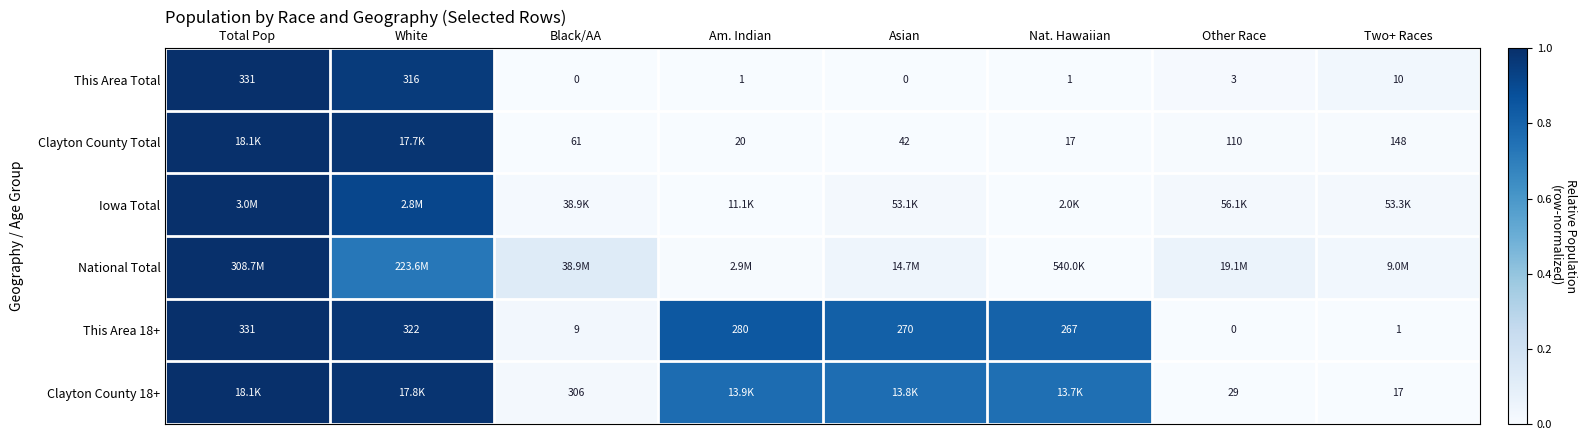

Which category has the lowest value in the This Area 18+ series?

Other Race